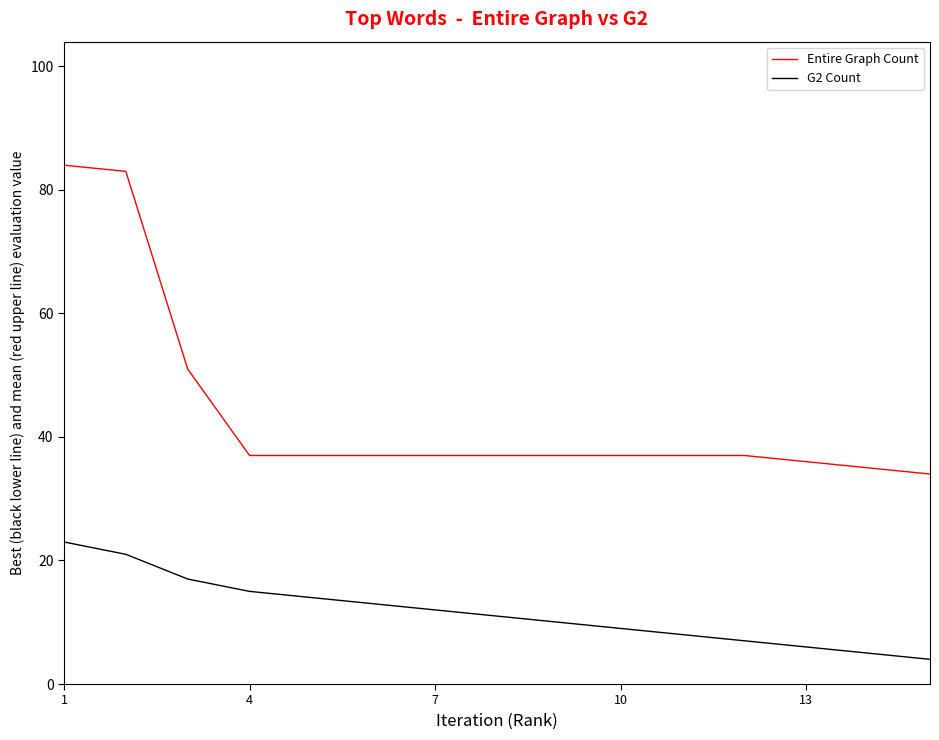

Which series has the largest total across all categories?

Entire Graph Count